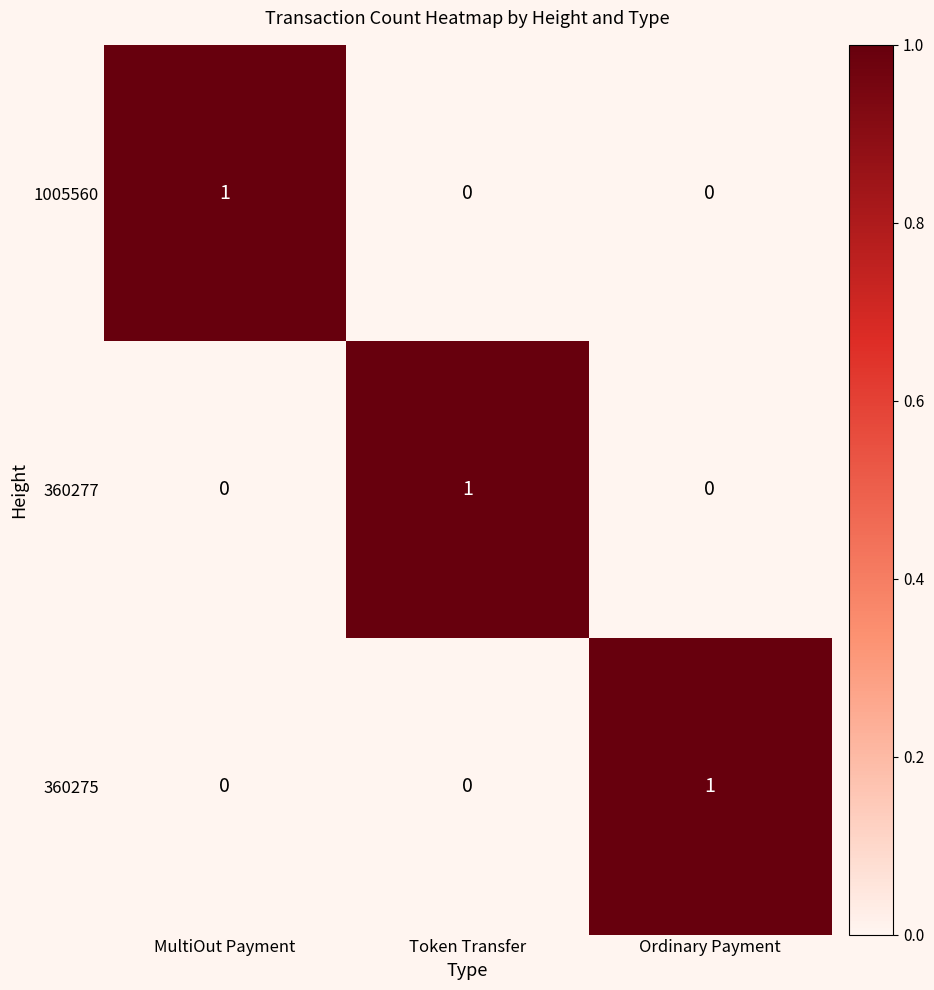

How many 1005560 values are between 0 and 1?

3